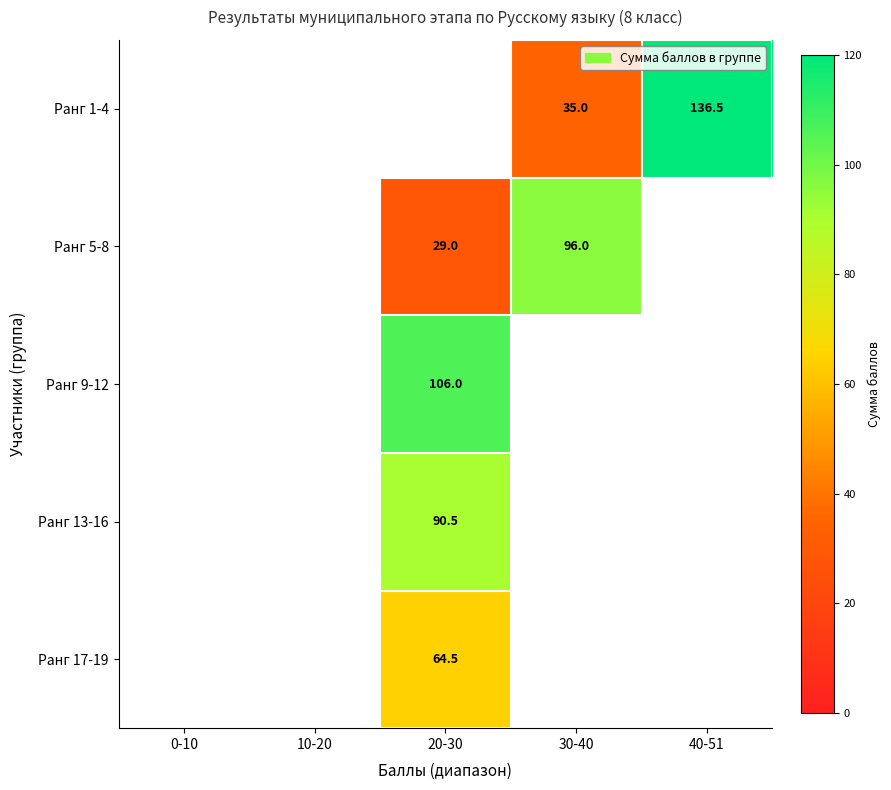

The Ранг 5-8 series shows 38.2 at 20-30. True or false?

False